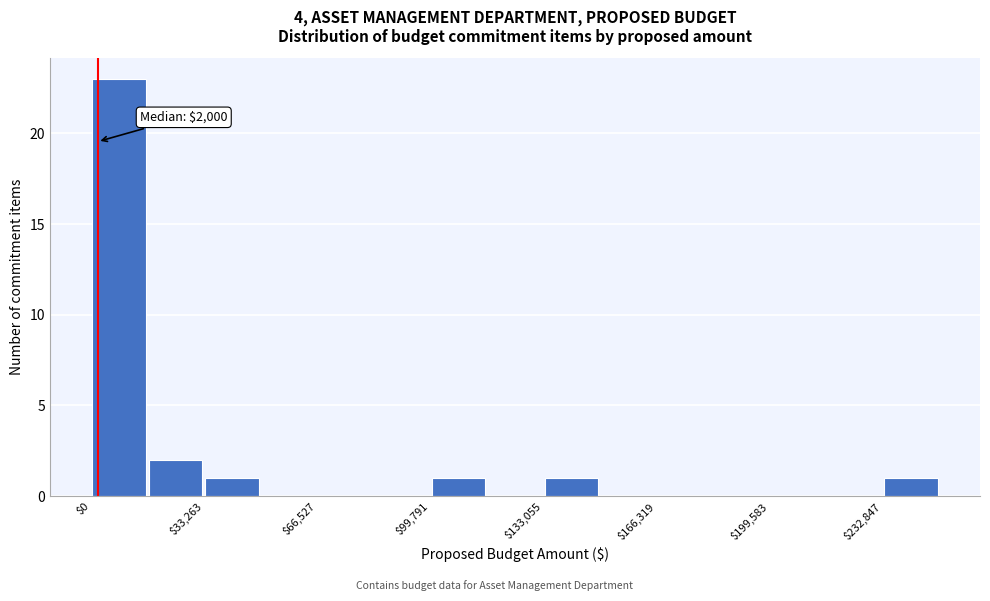

Around what value on the x-axis is the tallest bar? Give the approximate position of its centre, as read against the axis.

10000